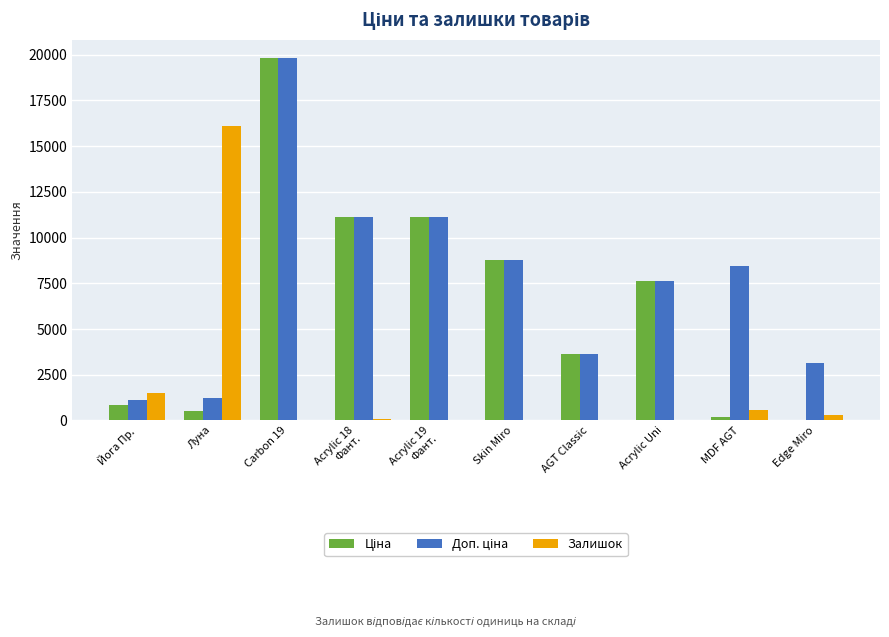

Which category has the highest value across all series?

Carbon 19